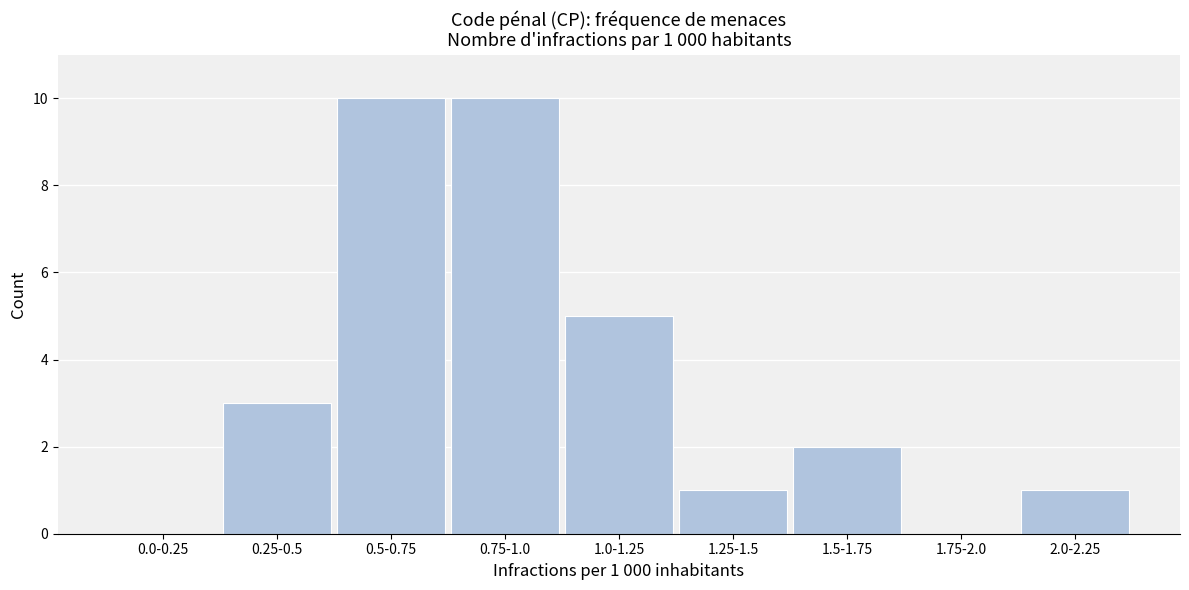

Reading left to right, what are all the values shown in this chart?

0.0-0.25=0	0.25-0.5=3	0.5-0.75=10	0.75-1.0=10	1.0-1.25=5	1.25-1.5=1	1.5-1.75=2	1.75-2.0=0	2.0-2.25=1